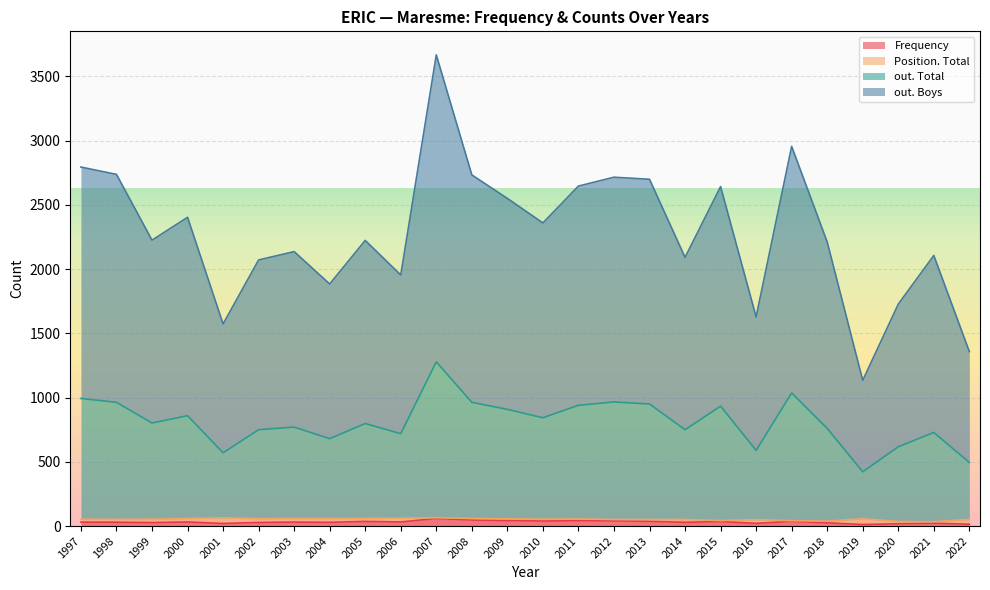

What is the difference between the highest and lowest values at 2022?

1344